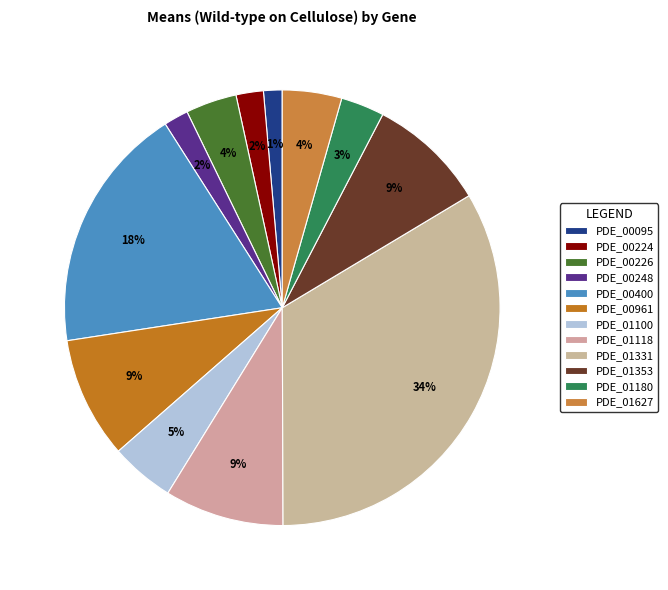

Is it true that PDE_01353 is 23% of the pie?

False